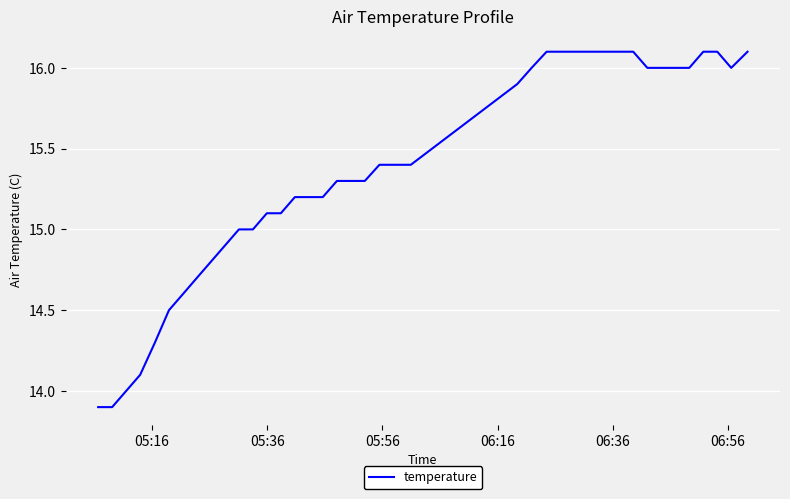

What is the difference between the maximum and minimum values?

2.2